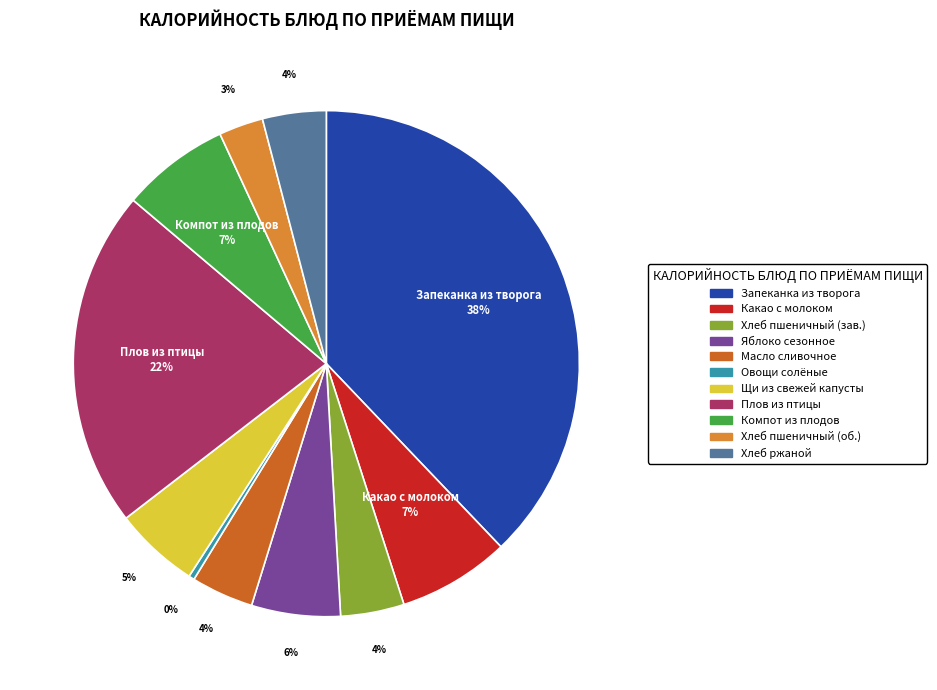

To the nearest percent, what is the average slice percentage?

9%